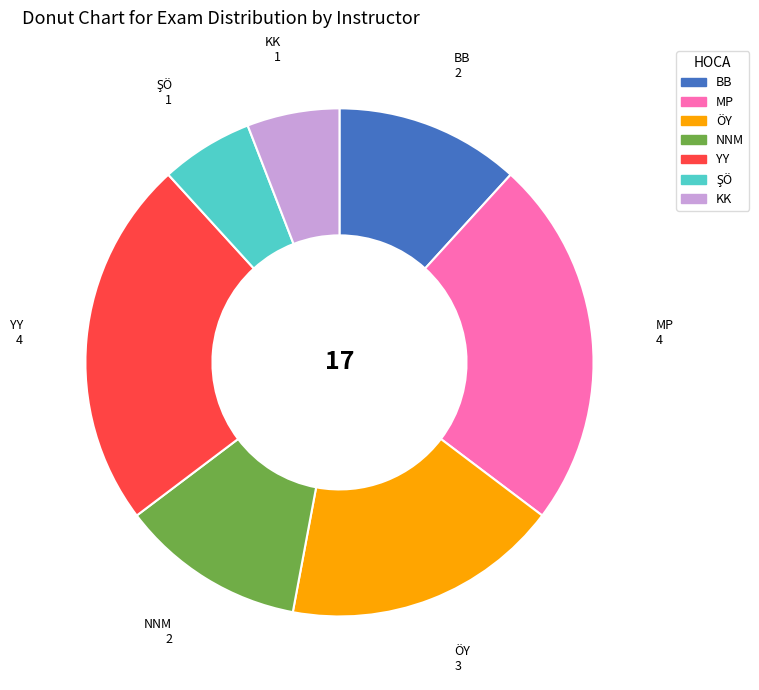

Is it true that KK is 1% of the pie?

False